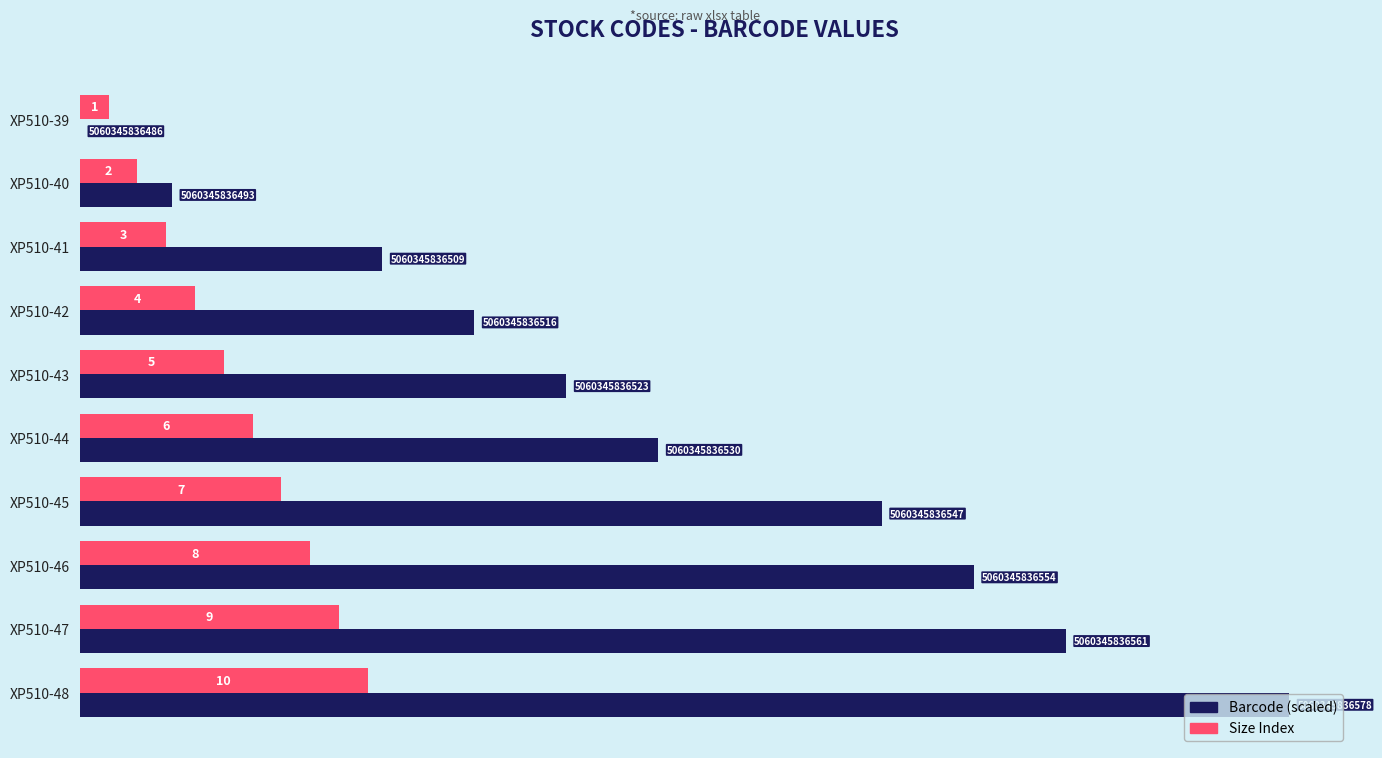

Between XP510-40 and XP510-43, which series saw the biggest shift?

Barcode (scaled)